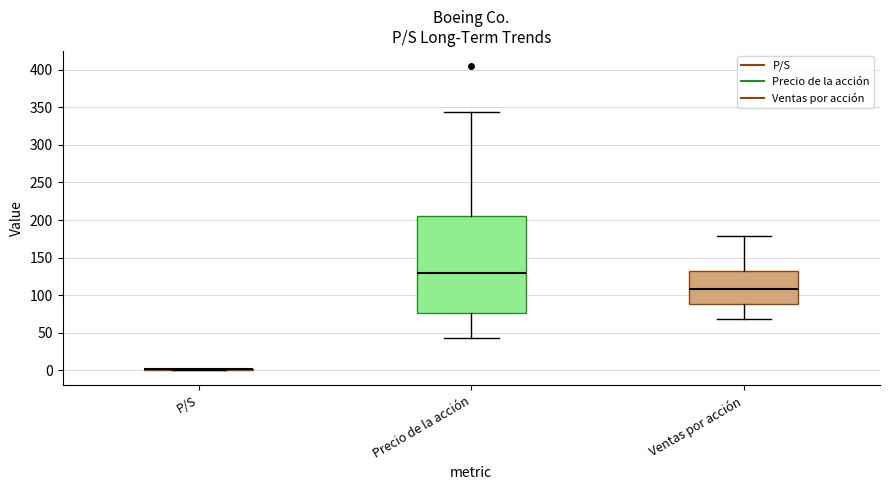

Reading left to right, read every box against the y-axis: the position of its median line, the range the box covers, and the ends of its whiskers. The values are not printed on the chart, so give them approximately, as read against the axis.

P/S: box collapsed to a line at 0, whiskers 0 to 0
Precio de la acción: median 130, box 75 to 205, whiskers 45 to 345
Ventas por acción: median 110, box 90 to 130, whiskers 70 to 180